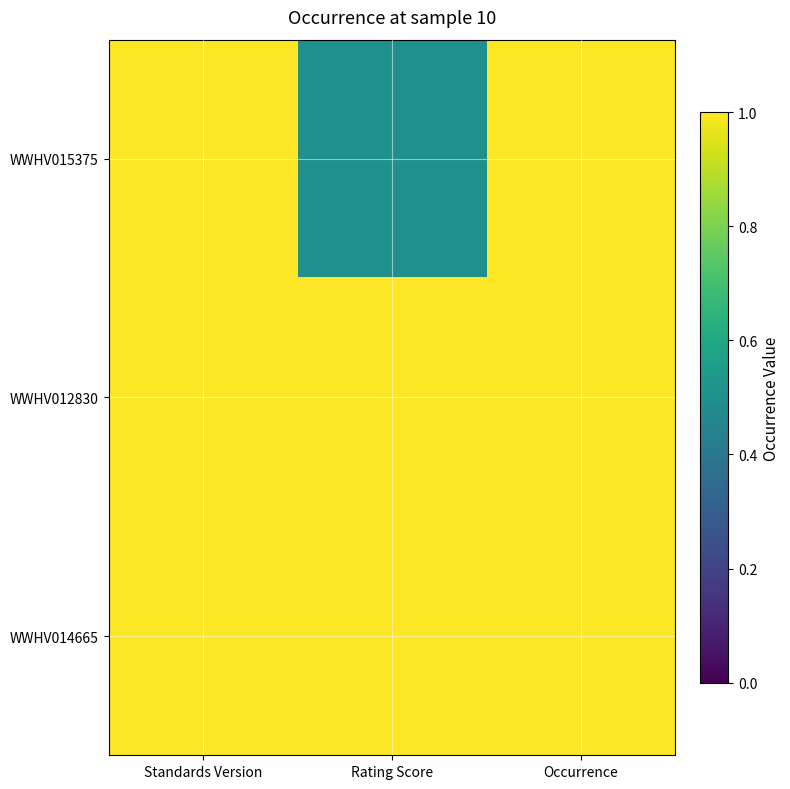

Which series has the largest total across all categories?

WWHV012830